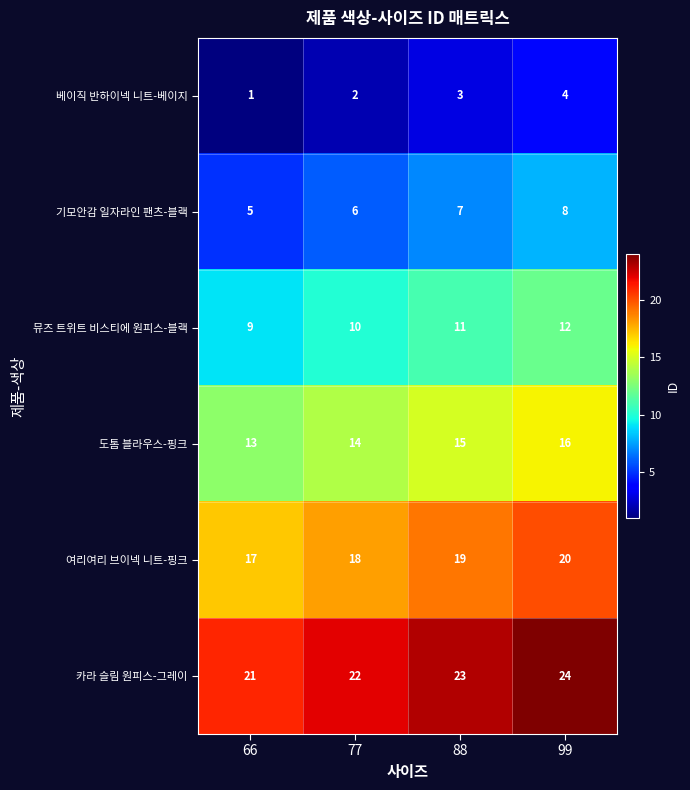

The value of 여리여리 브이넥 니트-핑크 at 88 is 19. True or false?

True